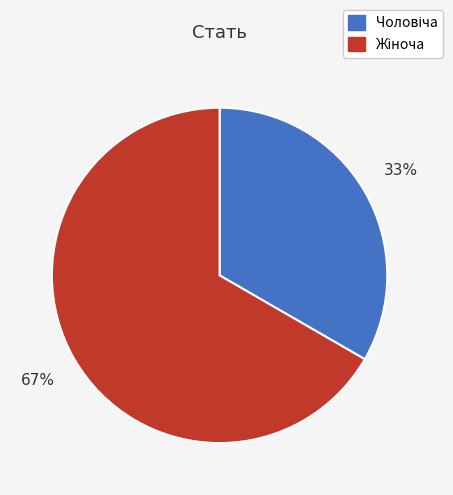

Does any single category account for the majority?

Yes